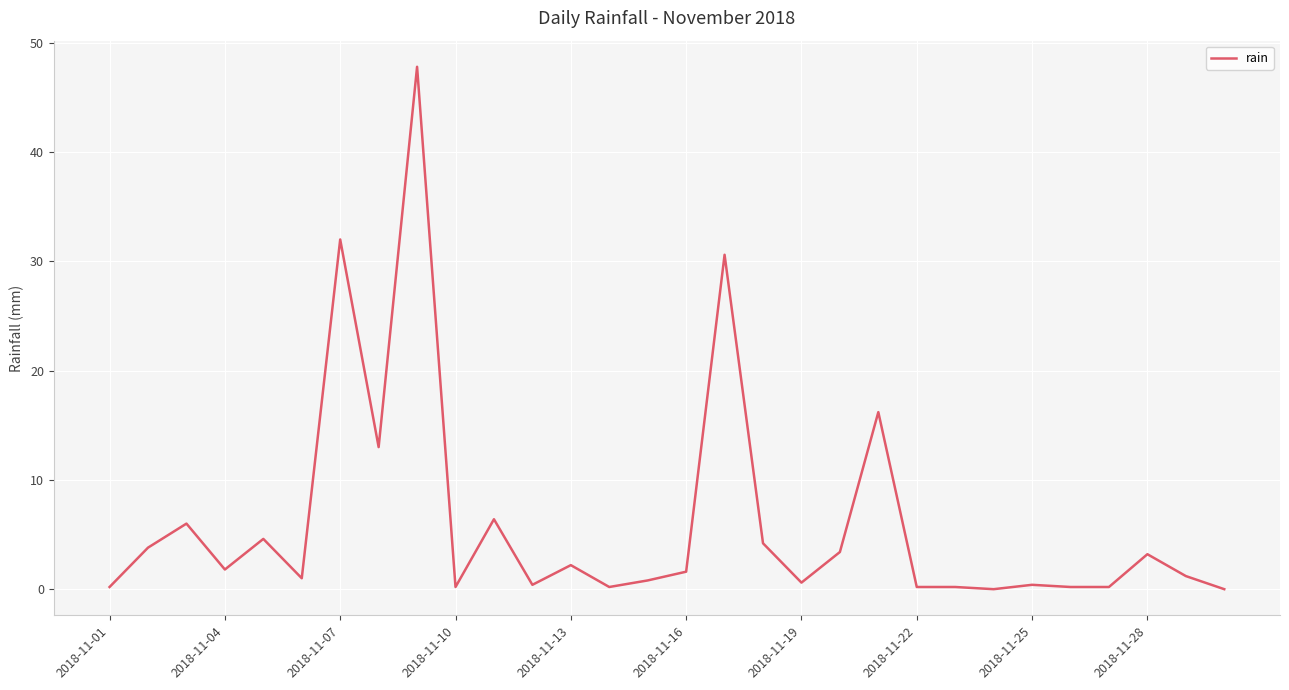

Is this an area chart (filled region under the line)?

No